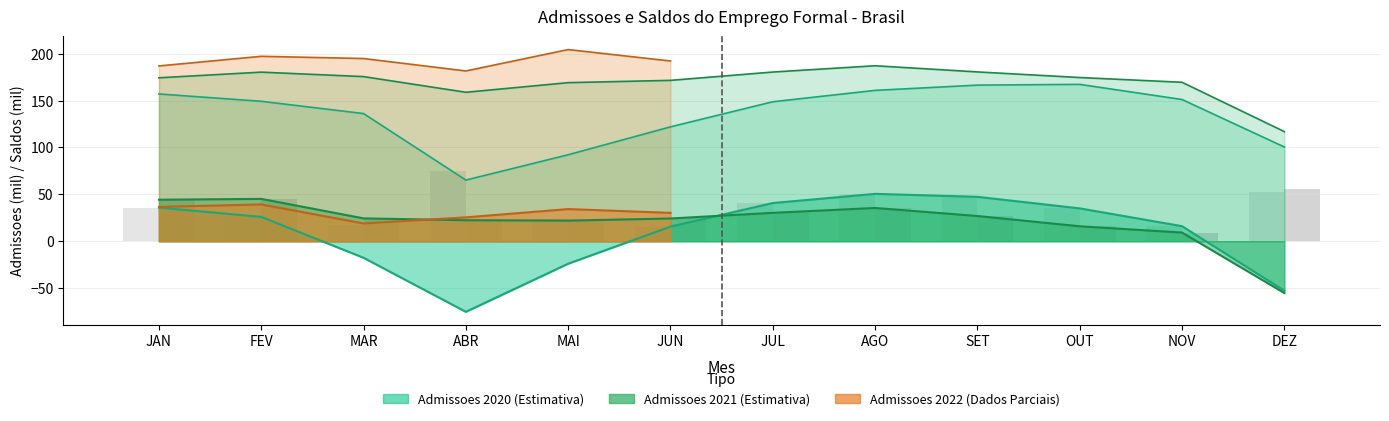

True or false: Saldo_2020 has a value of 35.0 at OUT.

True